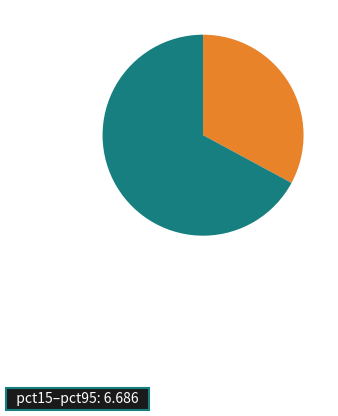

Is there any slice that represents more than half of the pie?

Yes